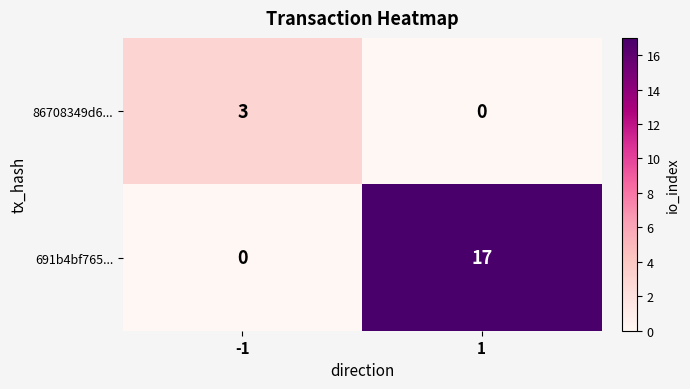

What is the maximum value shown in the chart?

17